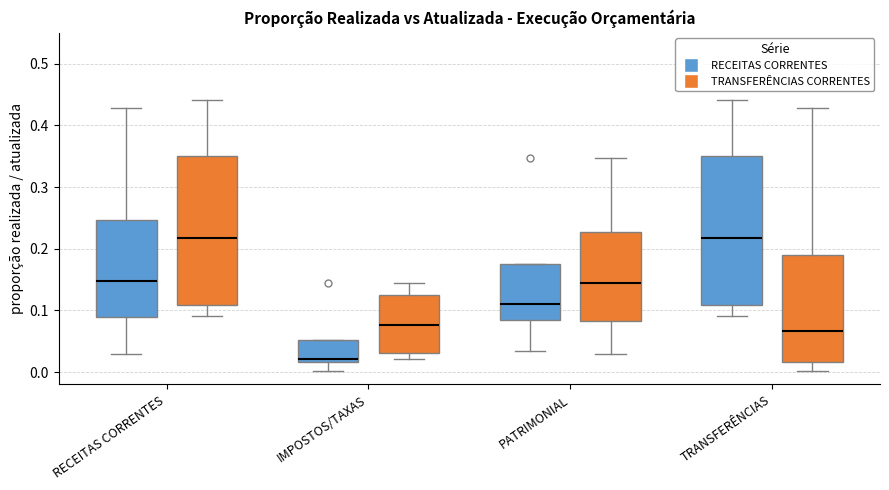

Reading left to right, transcribe this box plot: for each box, give where its median line is, the range the box spans, and where its two whiskers end, as read against the y-axis. The values are not printed on the chart, so give them approximately, as read against the axis.

RECEITAS CORRENTES (RECEITAS CORRENTES): median 0.15, box 0.09 to 0.25, whiskers 0.03 to 0.43
RECEITAS CORRENTES (TRANSFERÊNCIAS CORRENTES): median 0.22, box 0.11 to 0.35, whiskers 0.09 to 0.44
IMPOSTOS/TAXAS (RECEITAS CORRENTES): median 0.02 (just above the box's lower edge), box 0.02 to 0.05, whiskers 0.00 to 0.05
IMPOSTOS/TAXAS (TRANSFERÊNCIAS CORRENTES): median 0.08, box 0.03 to 0.12, whiskers 0.02 to 0.14
PATRIMONIAL (RECEITAS CORRENTES): median 0.11, box 0.08 to 0.18, whiskers 0.03 to 0.18
PATRIMONIAL (TRANSFERÊNCIAS CORRENTES): median 0.14, box 0.08 to 0.23, whiskers 0.03 to 0.35
TRANSFERÊNCIAS (RECEITAS CORRENTES): median 0.22, box 0.11 to 0.35, whiskers 0.09 to 0.44
TRANSFERÊNCIAS (TRANSFERÊNCIAS CORRENTES): median 0.07, box 0.02 to 0.19, whiskers 0.00 to 0.43